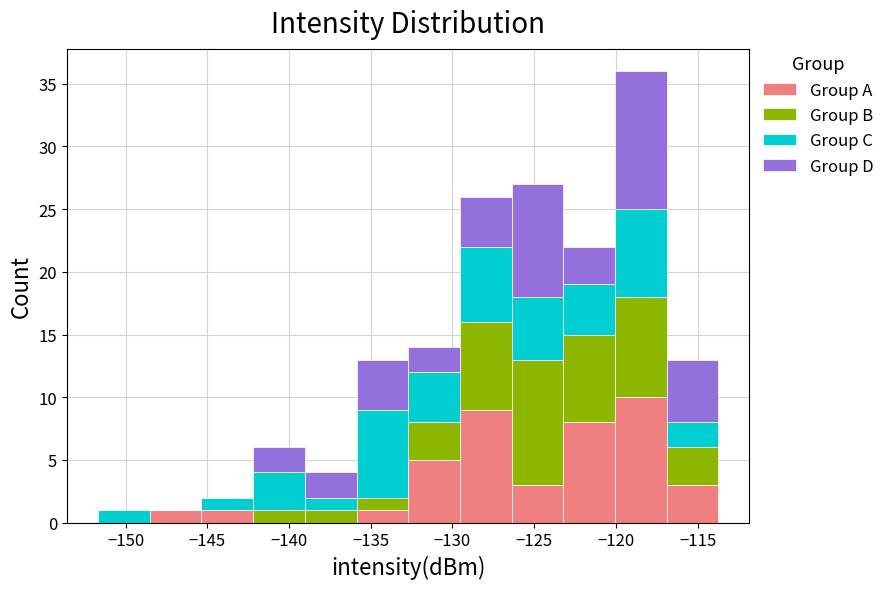

Reading left to right, list every stacked bar in this chart as the range it spans on the x-axis followed by its total height. Neither the bar edges nor the heights are printed on the chart, so give them approximately, as read against the axes.

-151.5 to -148.5: 1
-148.5 to -145.5: 1
-145.5 to -142.0: 2
-142.0 to -139.0: 6
-139.0 to -136.0: 4
-136.0 to -132.5: 13
-132.5 to -129.5: 14
-129.5 to -126.5: 26
-126.5 to -123.0: 27
-123.0 to -120.0: 22
-120.0 to -117.0: 36
-117.0 to -113.5: 13